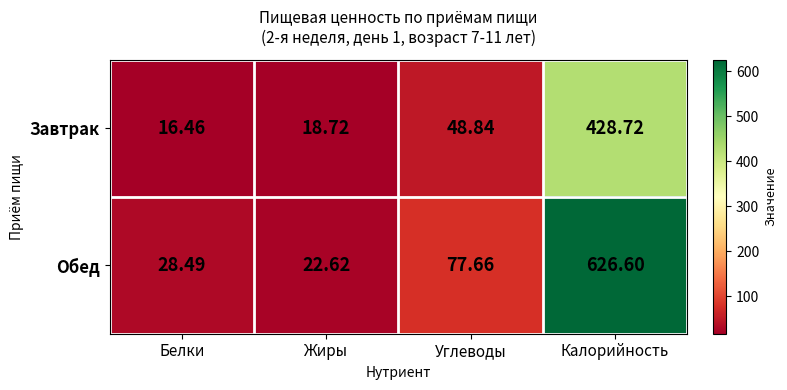

Between Белки and Жиры, which series saw the biggest shift?

Обед